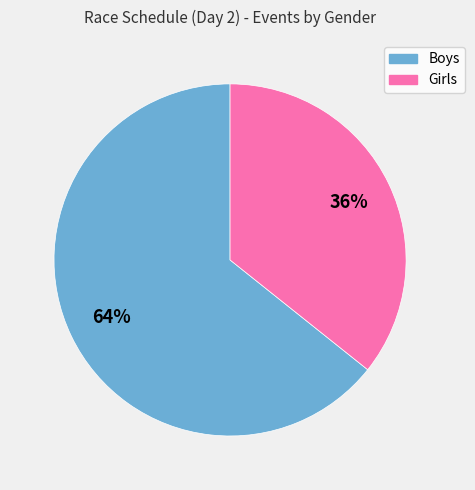

Between Boys and Girls, which is larger?

Boys